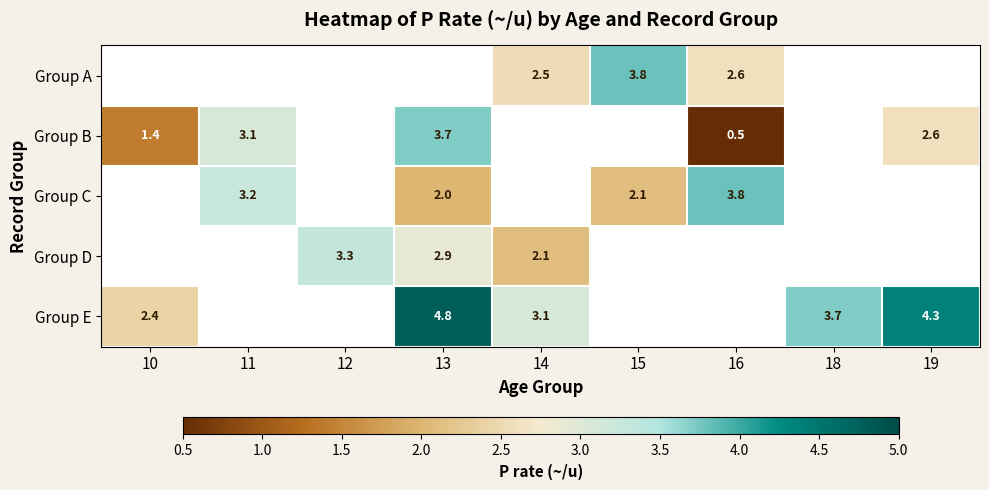

Between 10 and 16, which series saw the biggest shift?

Group B